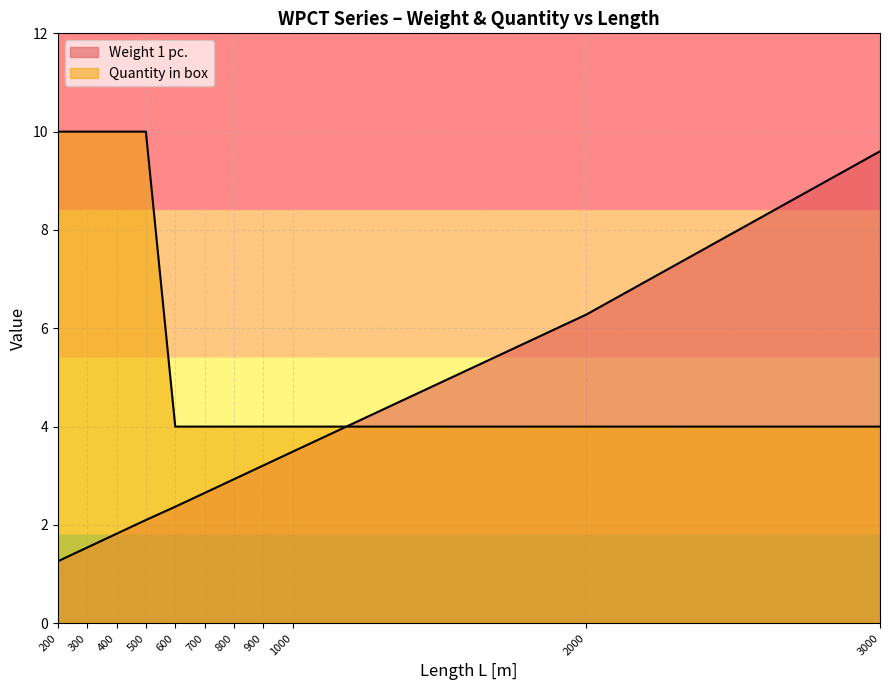

The value of Quantity in box at 700 is 2.0. True or false?

False